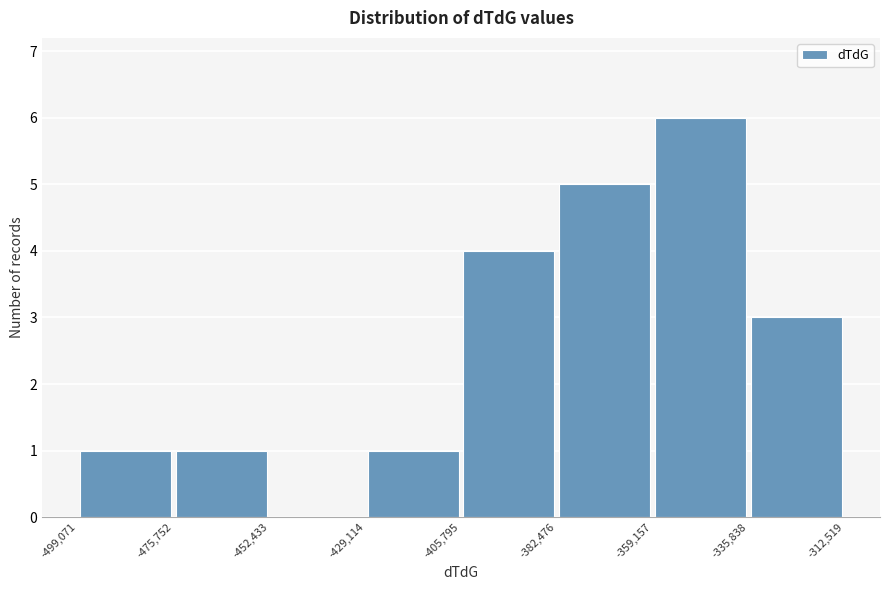

Over which range of the x-axis is the bar tallest?

-359,157 to -335,838